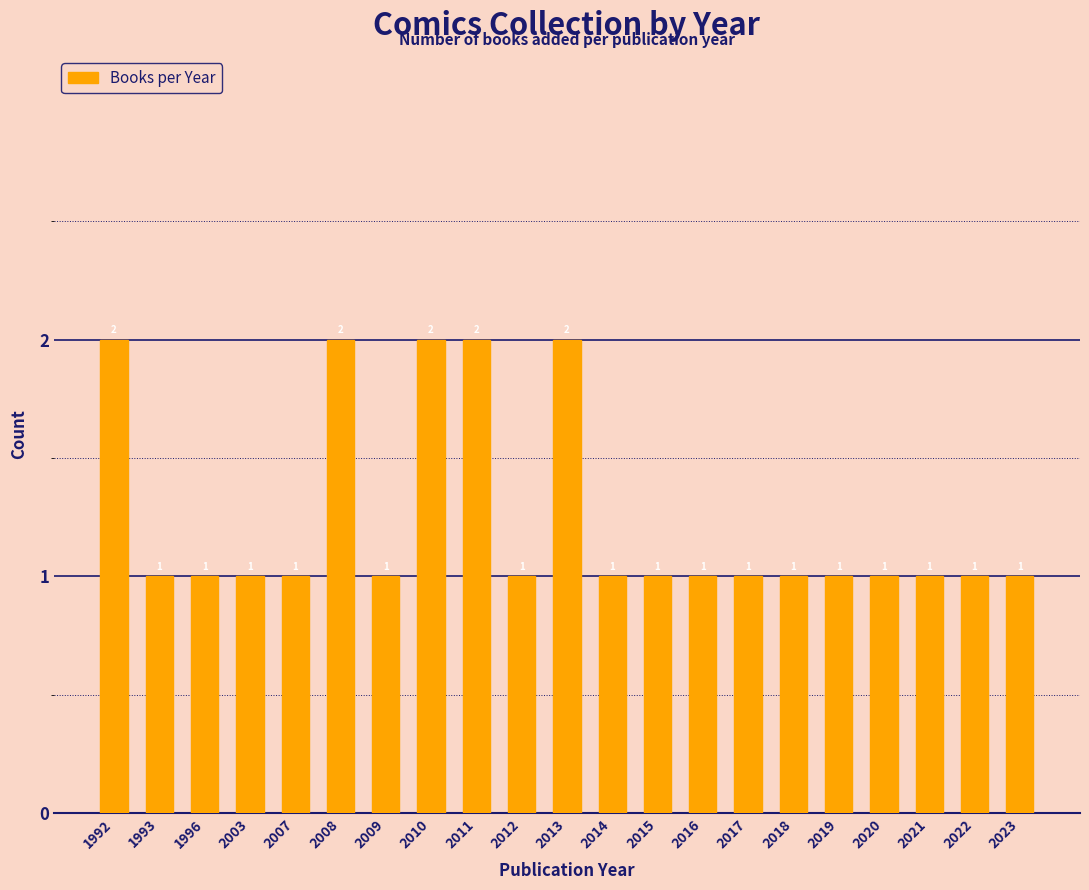

Between 1992 and 2019, which is larger?

1992